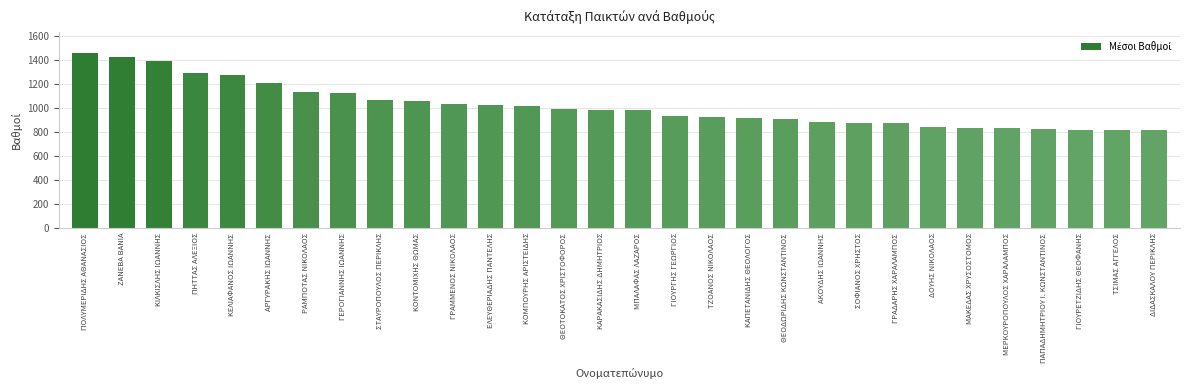

What position from the right is ΜΕΡΚΟΥΡΟΠΟΥΛΟΣ ΧΑΡΑΛΑΜΠΟΣ?

5